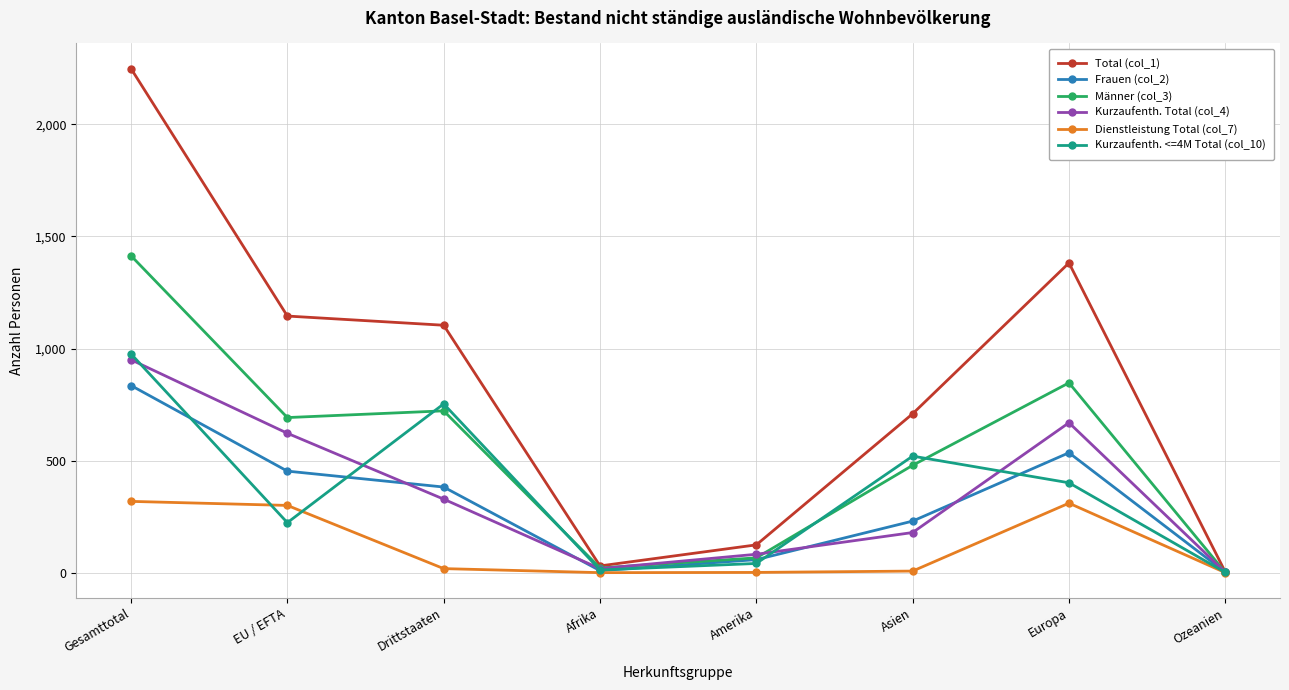

The Kurzaufenth. <=4M Total (col_10) series shows 223 at EU / EFTA. True or false?

True